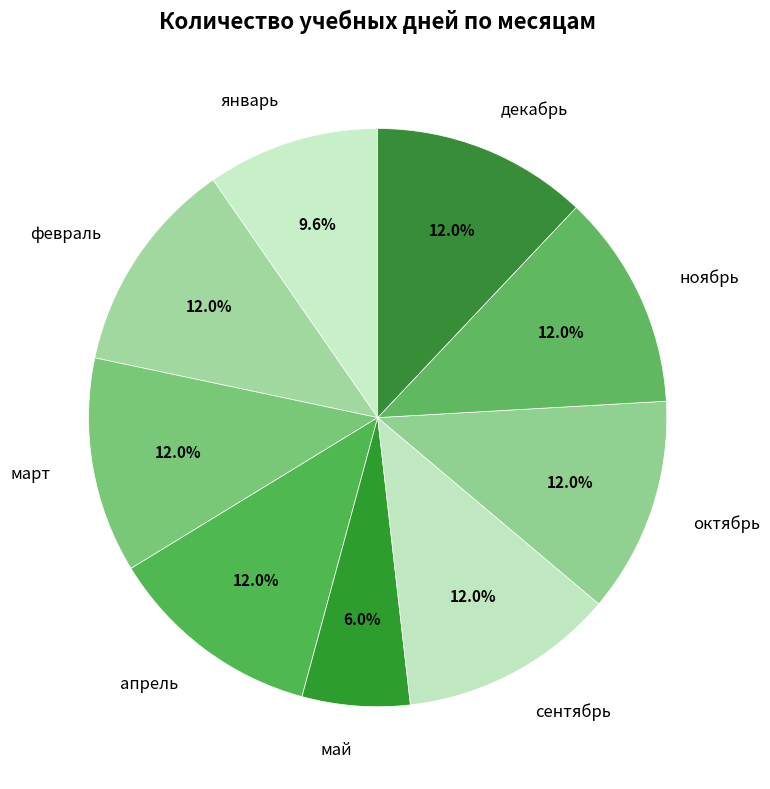

True or false: май accounts for 6% of the total.

True